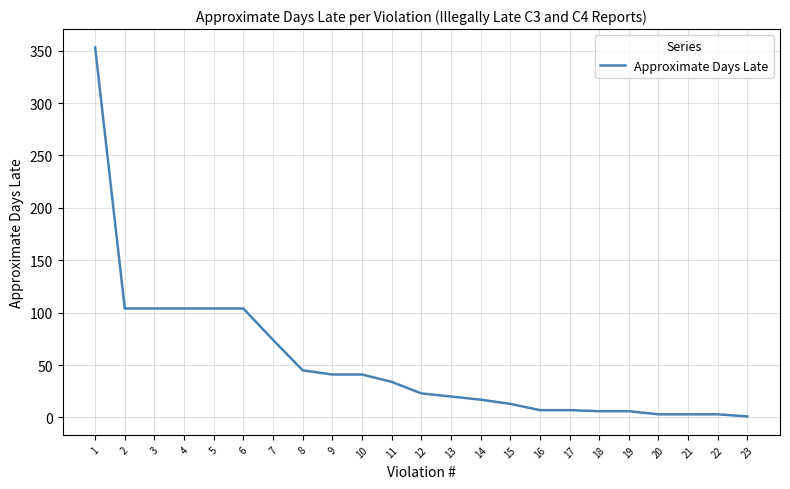

What is the sum of all values?

1217